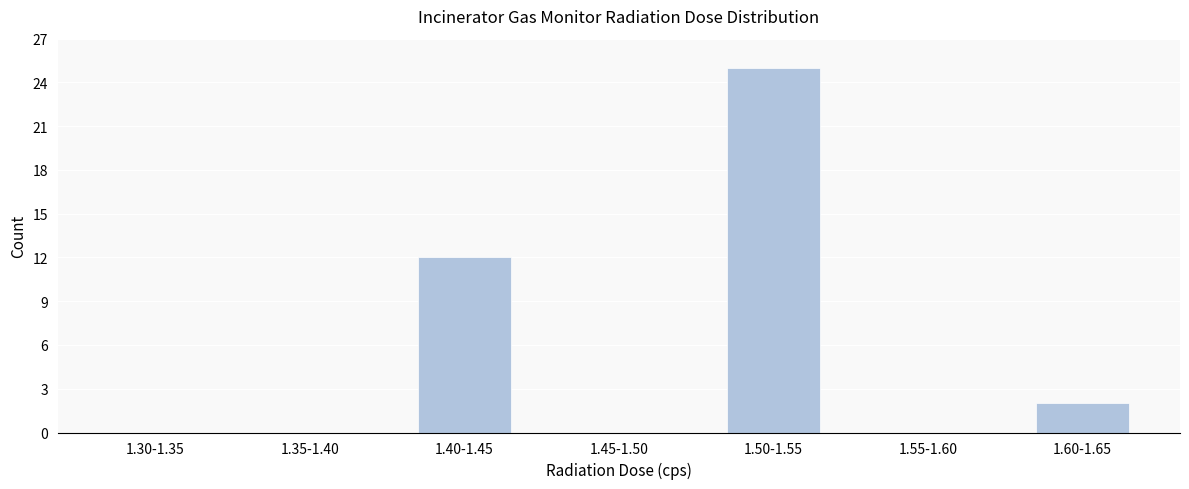

Reading left to right, transcribe all the data shown in this chart.

1.30-1.35=0	1.35-1.40=0	1.40-1.45=12	1.45-1.50=0	1.50-1.55=25	1.55-1.60=0	1.60-1.65=2